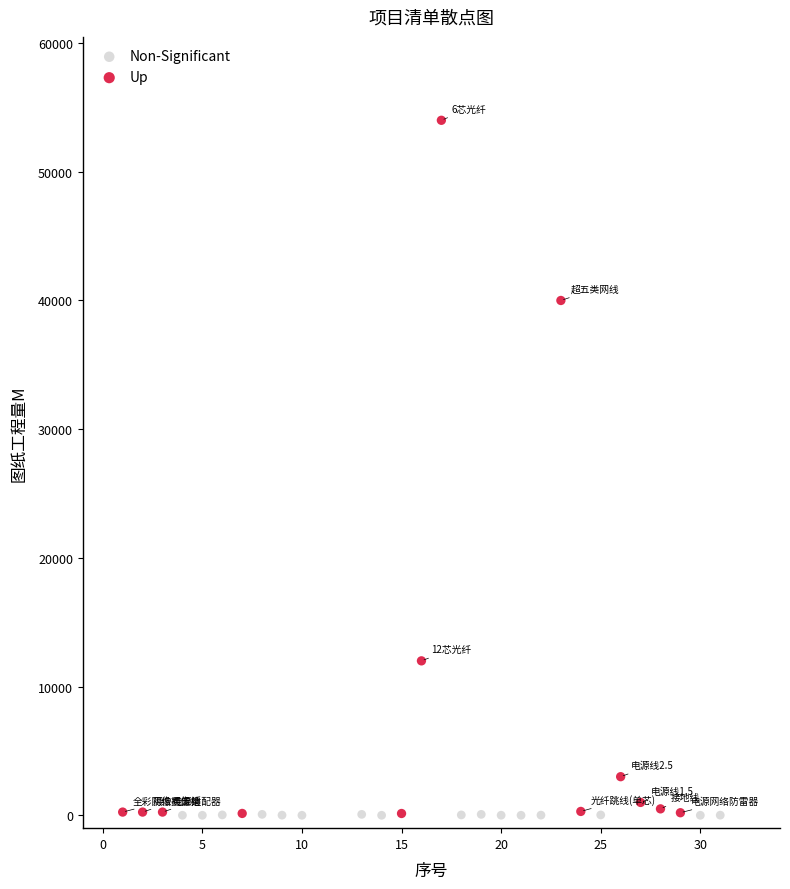

Which series has the widest spread of Y values?

Up